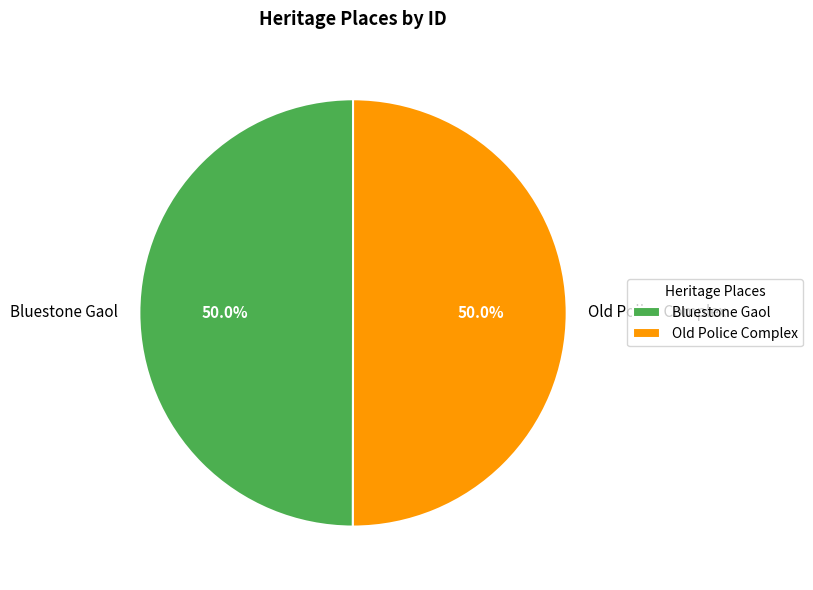

Approximately how many times larger is the value at Old Police Complex compared to Bluestone Gaol?

1.0